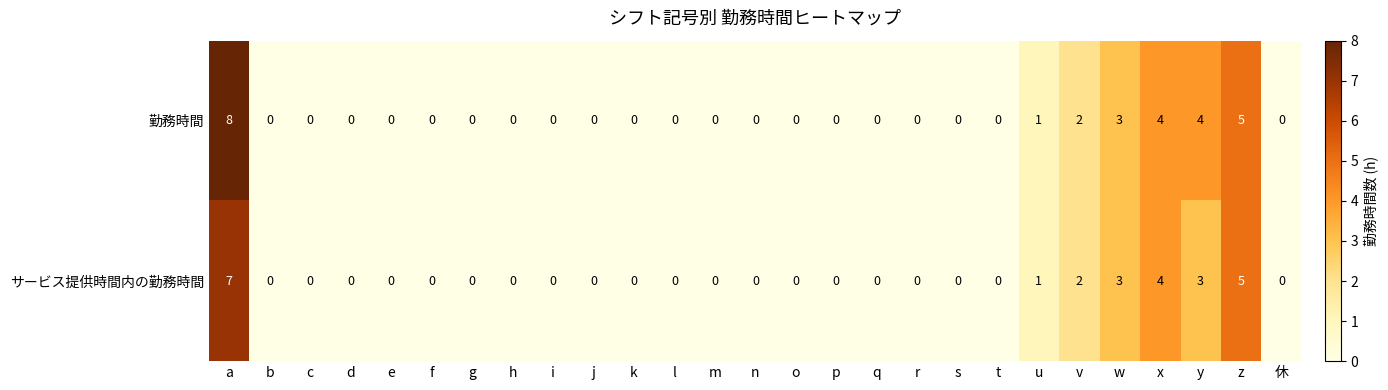

The value of 勤務時間 at h is 4. True or false?

False